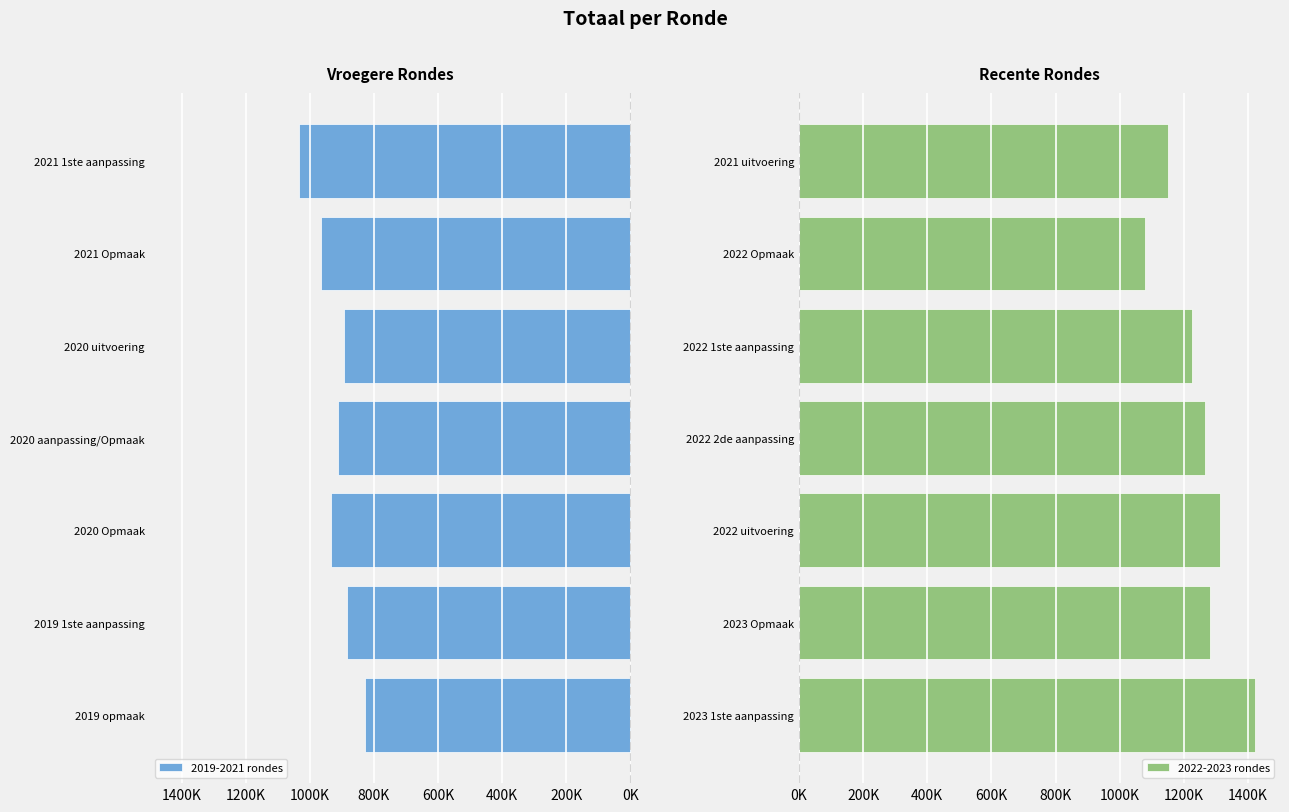

Are the bars grouped side by side (vs. stacked)?

Yes